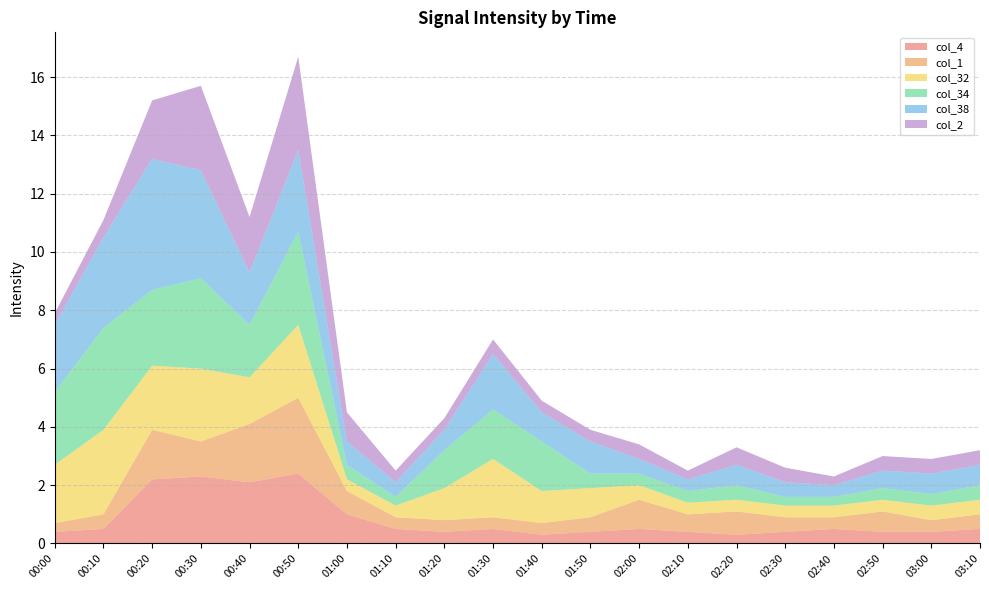

Reading right to left, extract all data points from this chart.

col_4: 0.5	0.4	0.4	0.5	0.4	0.3	0.4	0.5	0.4	0.3	0.5	0.4	0.5	1.0	2.4	2.1	2.3	2.2	0.5	0.4
col_1: 0.5	0.4	0.7	0.4	0.5	0.8	0.6	1.0	0.5	0.4	0.4	0.4	0.4	0.8	2.6	2.0	1.2	1.7	0.5	0.3
col_32: 0.5	0.5	0.4	0.4	0.4	0.4	0.4	0.5	1.0	1.1	2.0	1.1	0.4	0.4	2.5	1.6	2.5	2.2	2.9	2.0
col_34: 0.5	0.4	0.4	0.3	0.3	0.5	0.4	0.4	0.5	1.7	1.7	1.3	0.3	0.5	3.2	1.8	3.1	2.6	3.5	2.5
col_38: 0.7	0.7	0.6	0.4	0.5	0.7	0.4	0.5	1.1	1.0	1.9	0.7	0.5	0.8	2.8	1.8	3.7	4.5	3.1	2.3
col_2: 0.5	0.5	0.5	0.3	0.5	0.6	0.3	0.5	0.4	0.4	0.5	0.4	0.4	1.0	3.2	1.9	2.9	2.0	0.6	0.4